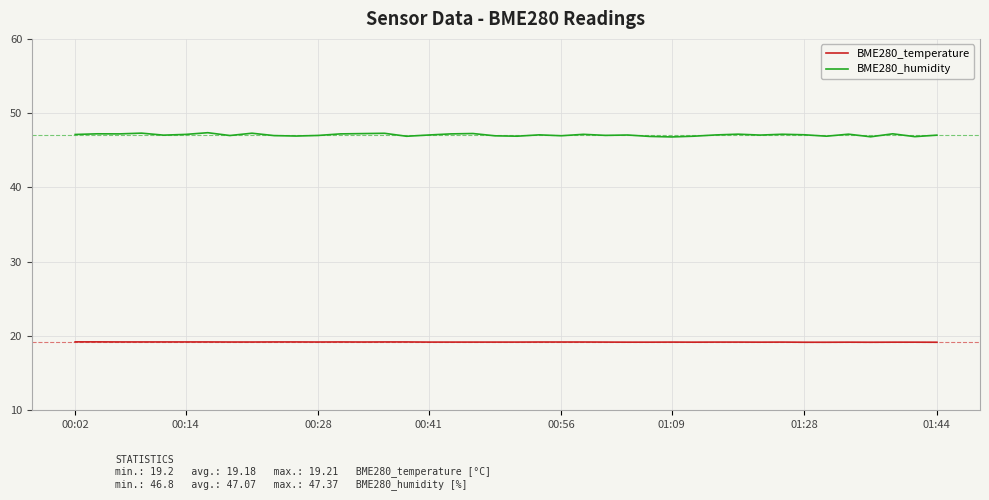

Rank the series by their maximum value, from lowest to highest.

BME280_temperature, BME280_humidity